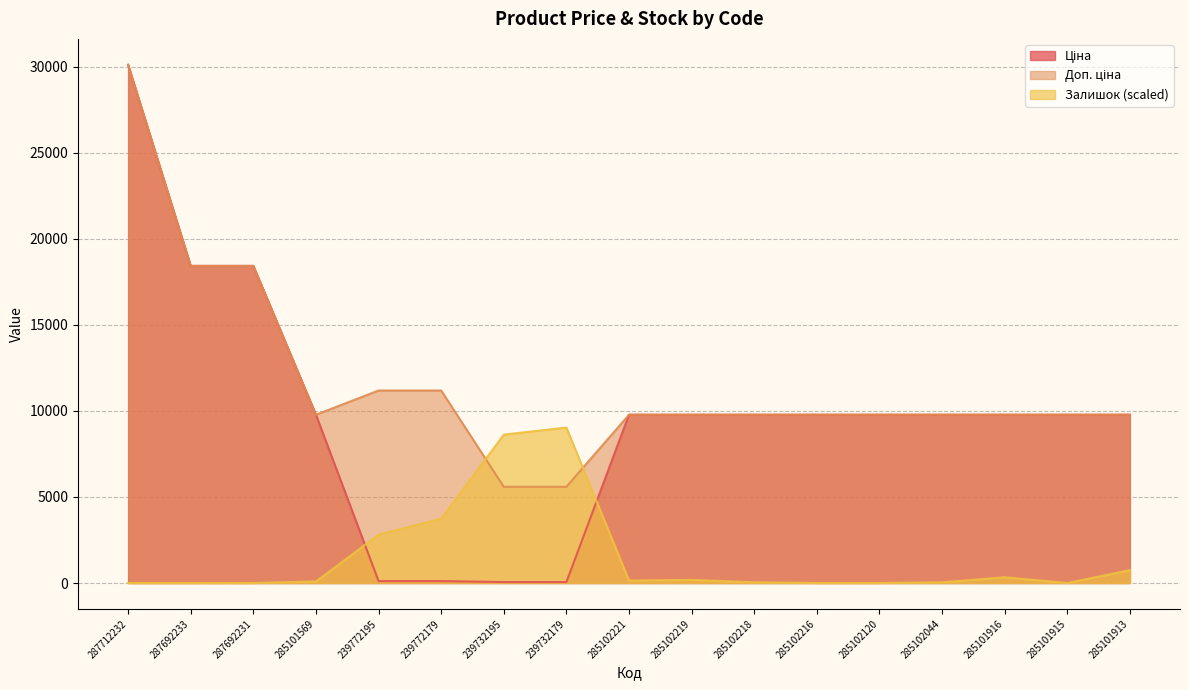

What is the difference between the second highest and minimum values in the Ціна series?

18365.0